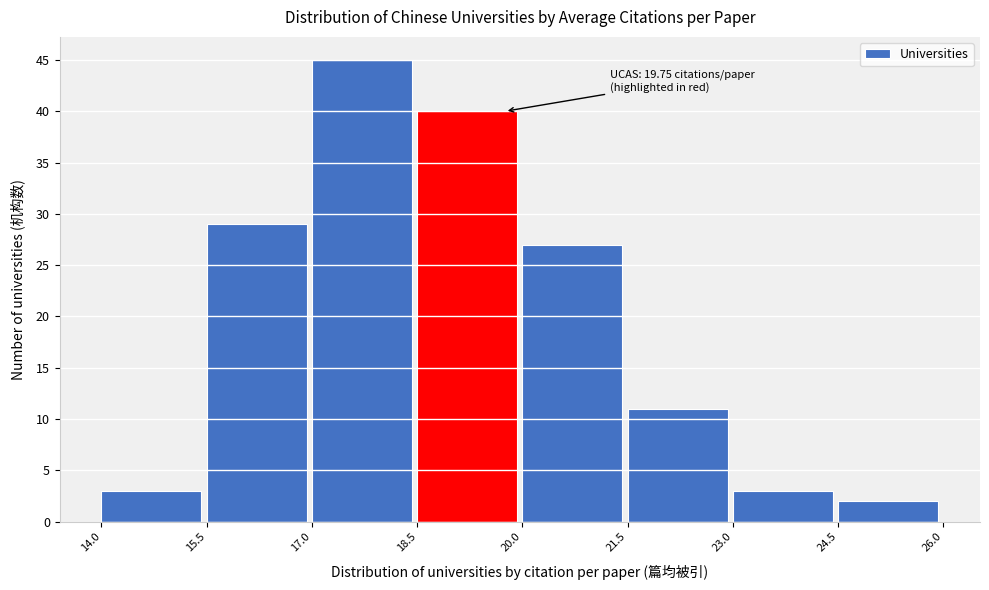

Which range on the x-axis has the tallest bar?

17.0 to 18.5